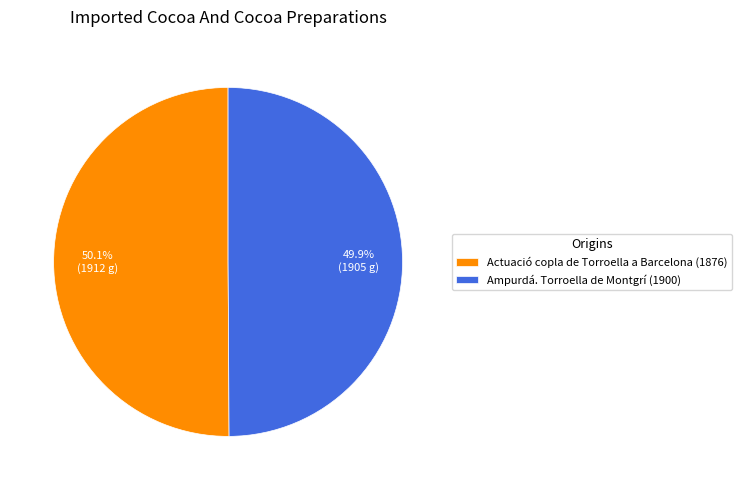

True or false: Actuació copla de Torroella a Barcelona (1876) accounts for 62% of the total.

False